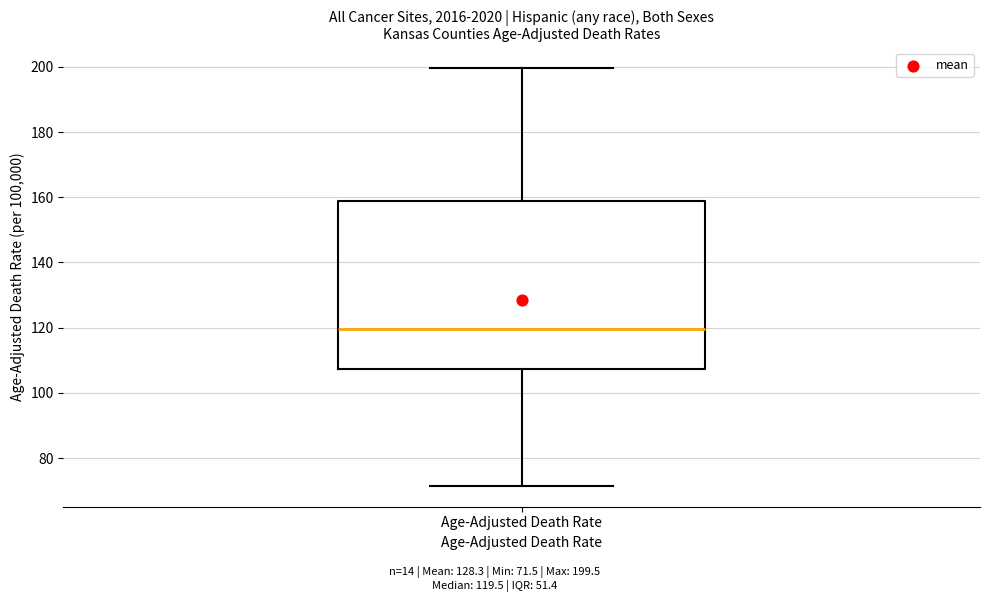

Read this box plot against the y-axis: the position of the median line, the range covered by the box, and the ends of both whiskers. The values are not printed on the chart, so give them approximately, as read against the axis.

median 120, box 108 to 158, whiskers 72 to 200